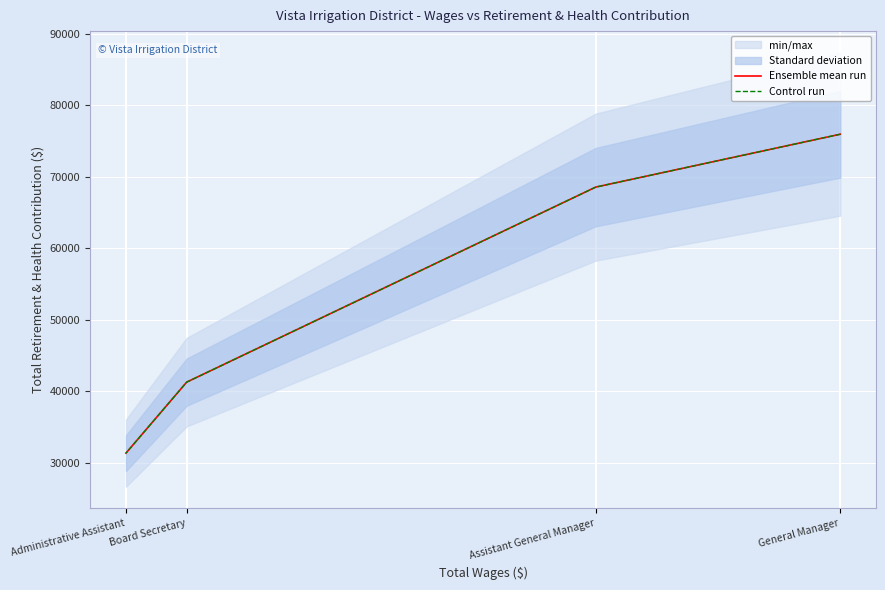

True or false: Control run and Ensemble mean run intersect in this chart.

False